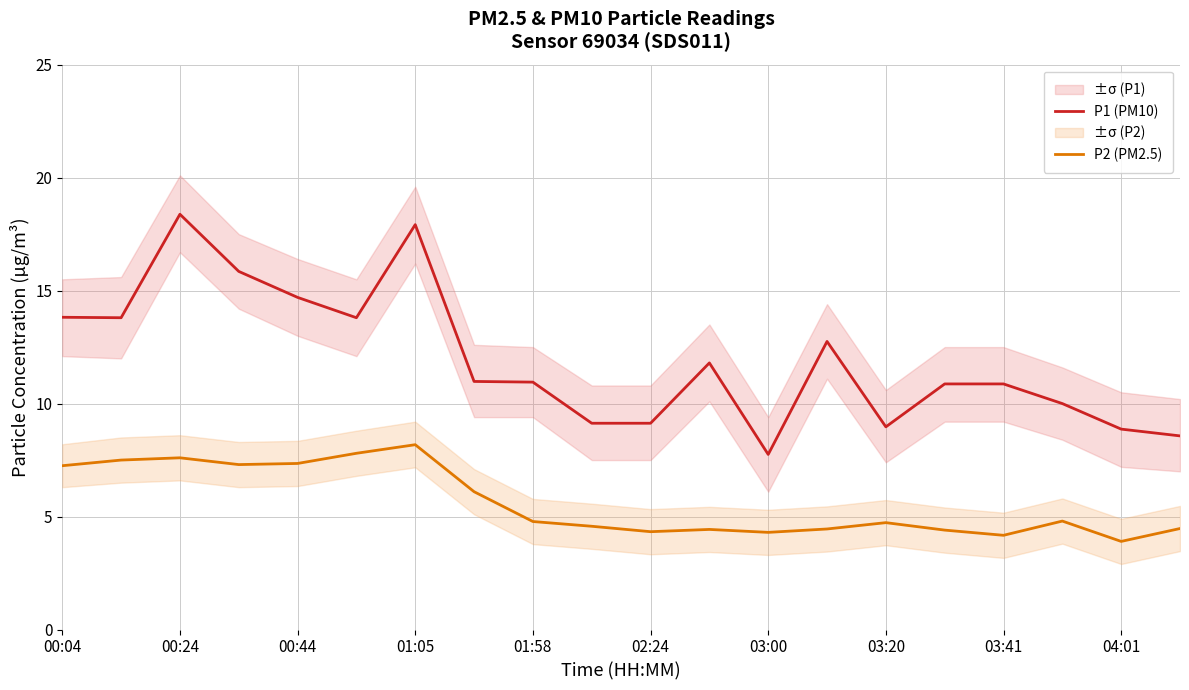

Read the P1 (PM10) value at 03:20.

9.0